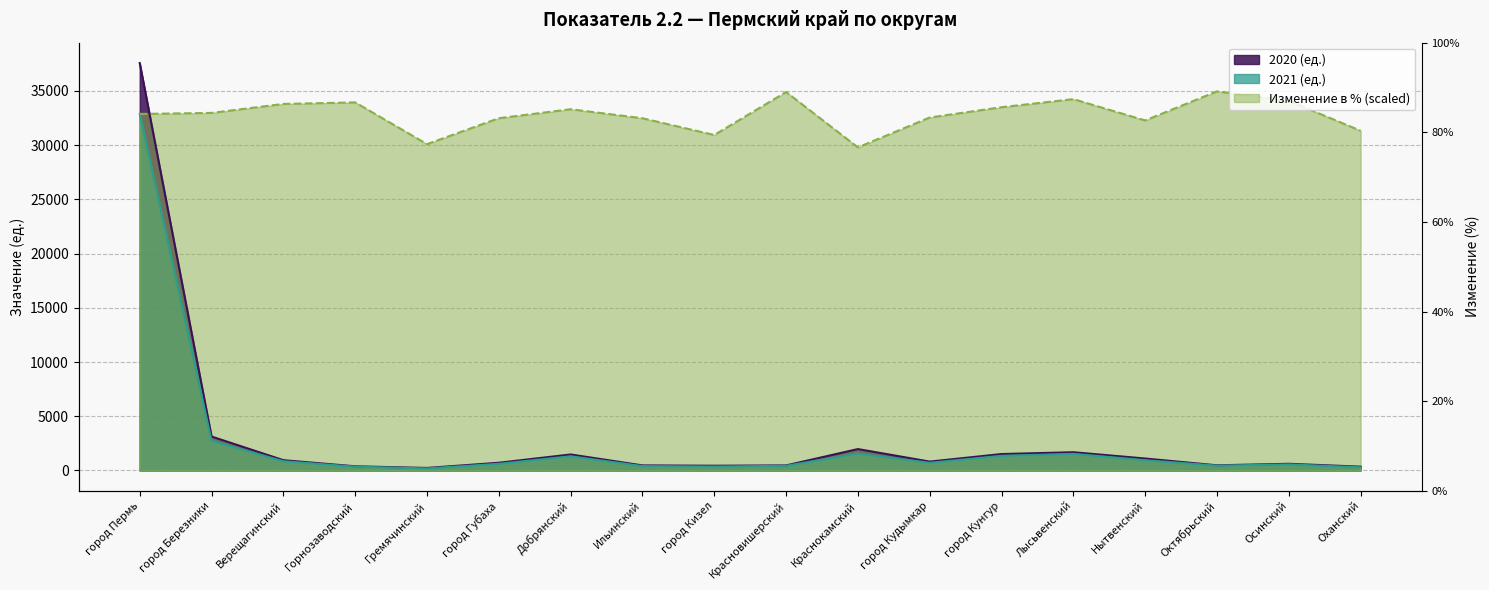

At which category is the sum across all series the highest?

город Пермь